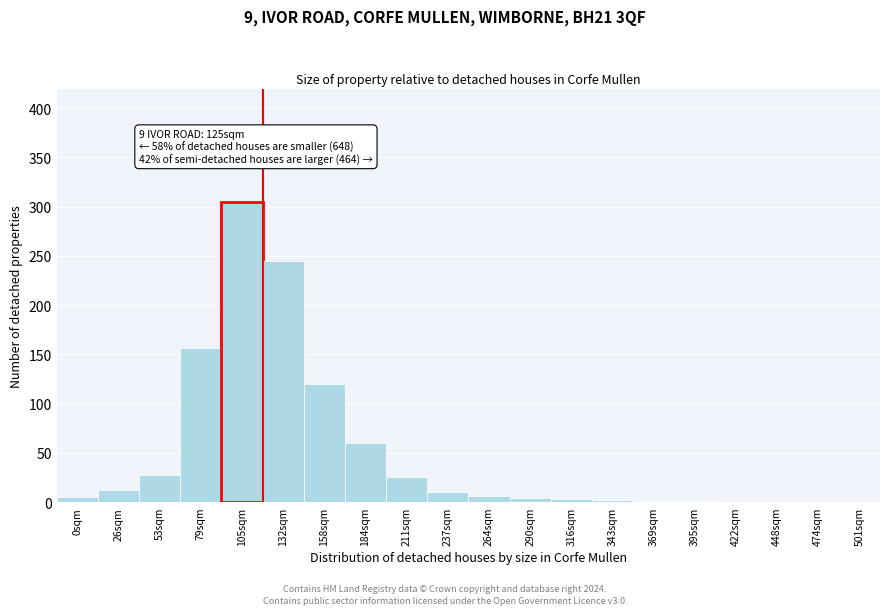

True or false: the data shows 4 at 290sqm.

True